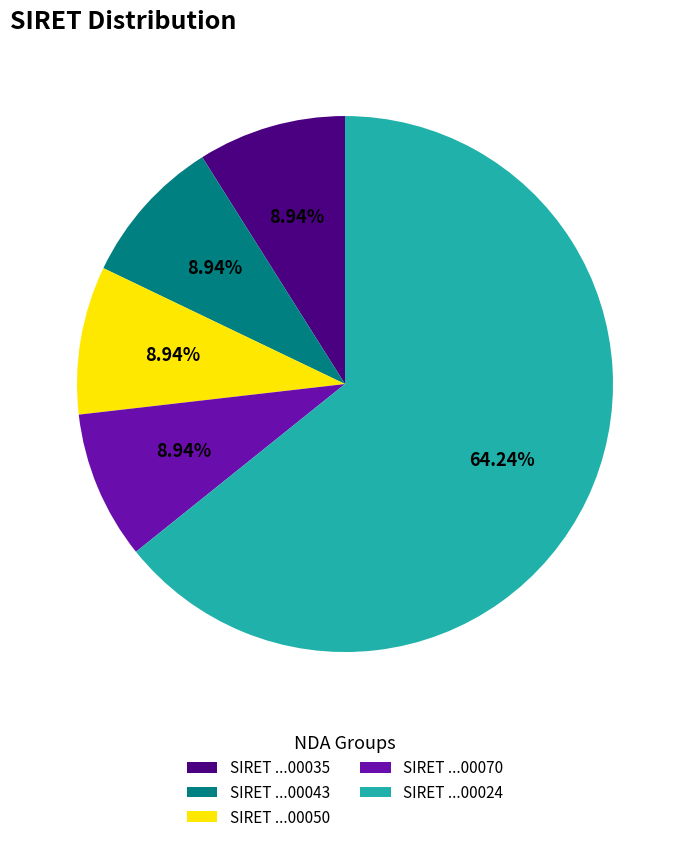

Between SIRET ...00024 and SIRET ...00035, which is larger?

SIRET ...00024